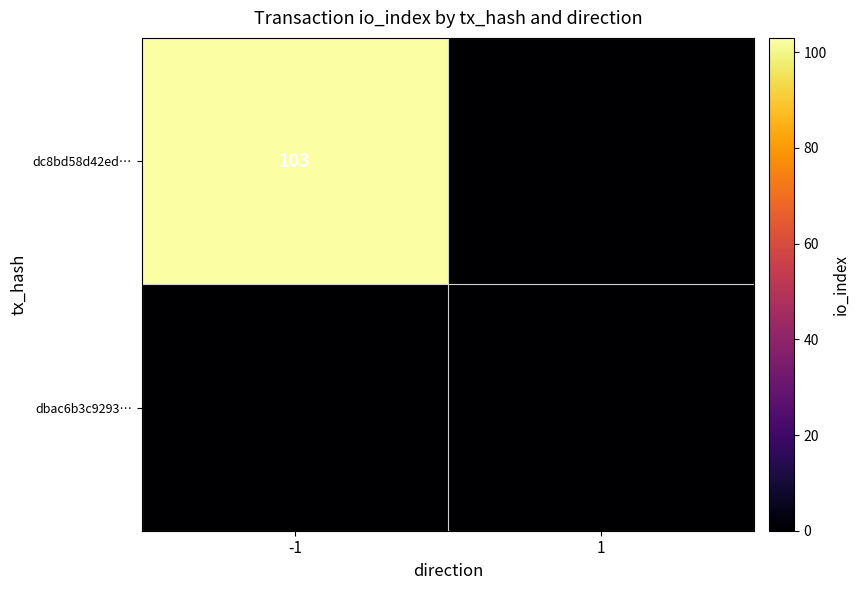

The dc8bd58d42ed… series shows 163 at -1. True or false?

False